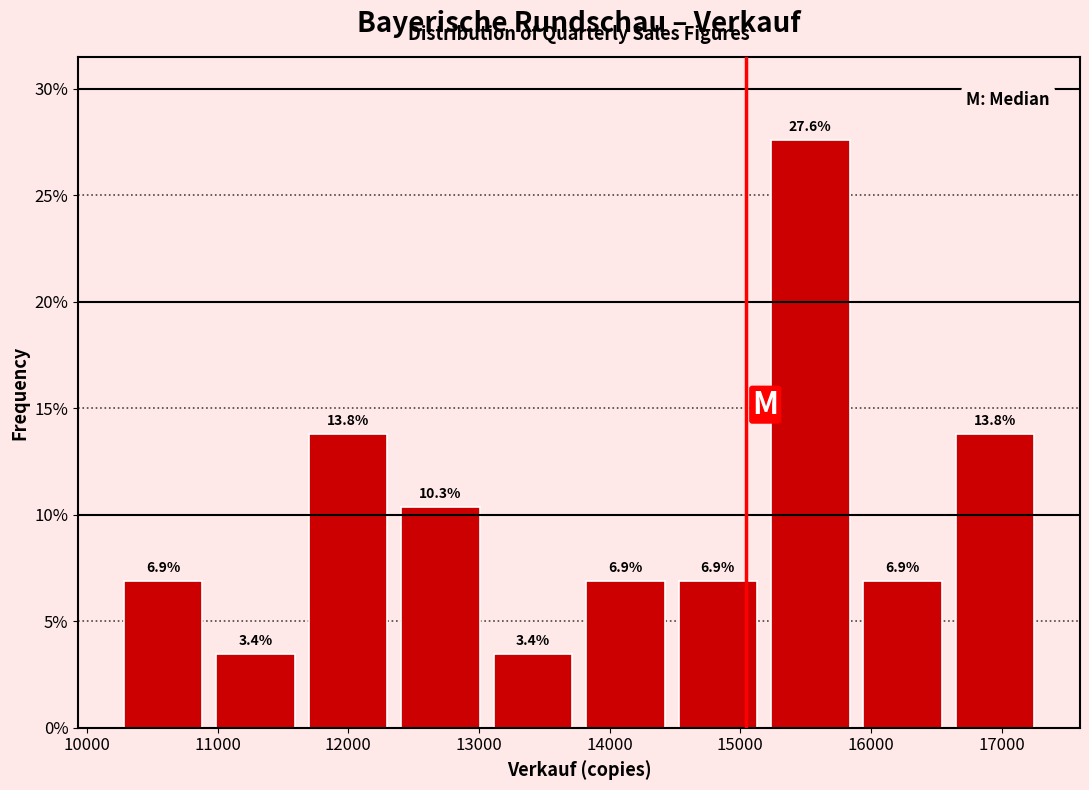

Reading left to right, list every bar in this chart as the range it spans on the x-axis followed by its height. The bar edges are not printed on the chart, so give them approximately, as read against the axis.

10200 to 10900: 6.9
10900 to 11600: 3.4
11600 to 12400: 13.8
12400 to 13100: 10.3
13100 to 13800: 3.4
13800 to 14500: 6.9
14500 to 15200: 6.9
15200 to 15900: 27.6
15900 to 16600: 6.9
16600 to 17300: 13.8